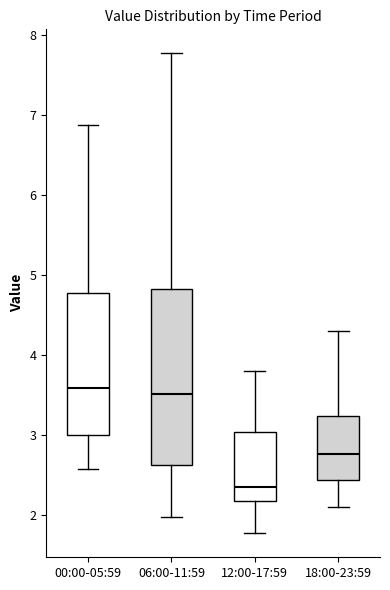

Reading left to right, read every box against the y-axis: the position of its median line, the range the box covers, and the ends of its whiskers. The values are not printed on the chart, so give them approximately, as read against the axis.

00:00-05:59: median 3.6, box 3.0 to 4.8, whiskers 2.6 to 6.9
06:00-11:59: median 3.5, box 2.6 to 4.8, whiskers 2.0 to 7.8
12:00-17:59: median 2.4, box 2.2 to 3.0, whiskers 1.8 to 3.8
18:00-23:59: median 2.8, box 2.4 to 3.2, whiskers 2.1 to 4.3